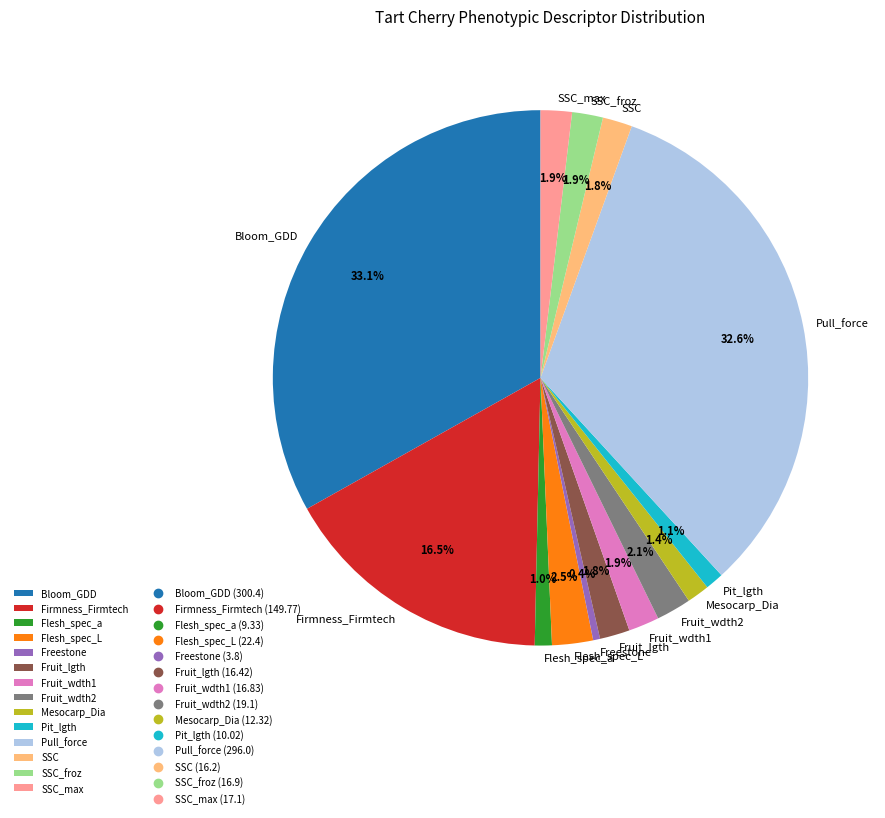

Is the sum of SSC and Pull_force greater than half?

No